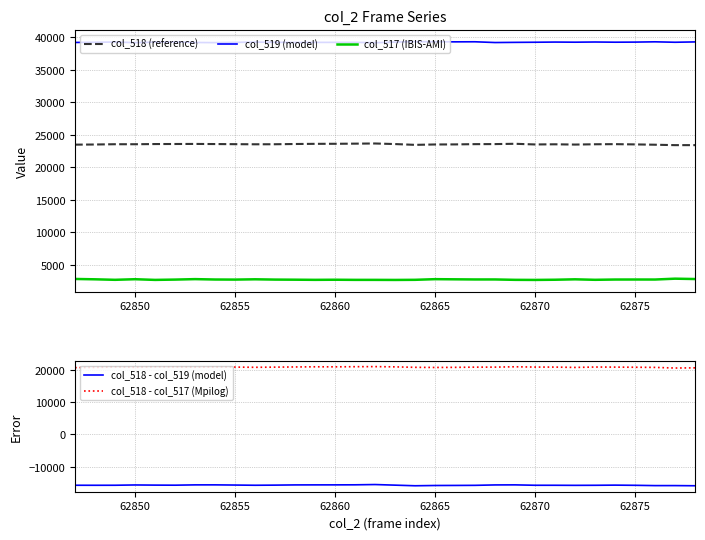

What is the lowest value of the col_517 (IBIS-AMI) series?

2690